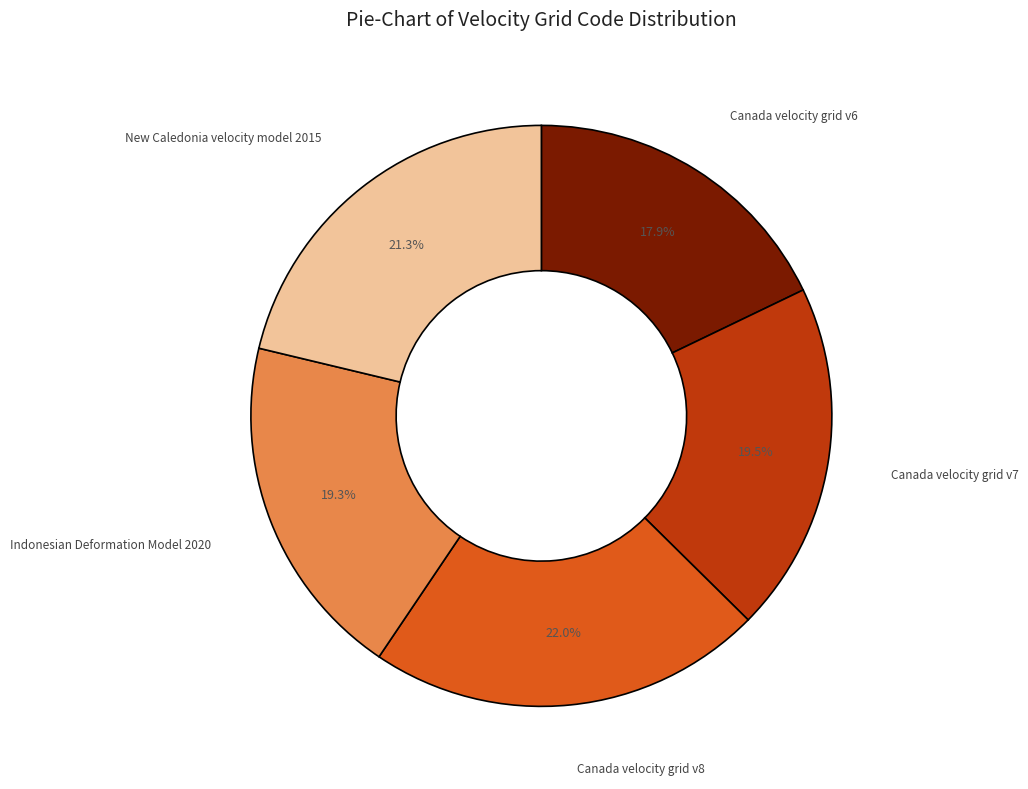

To the nearest percent, what is the combined percentage of New Caledonia velocity model 2015 and Canada velocity grid v8?

43%